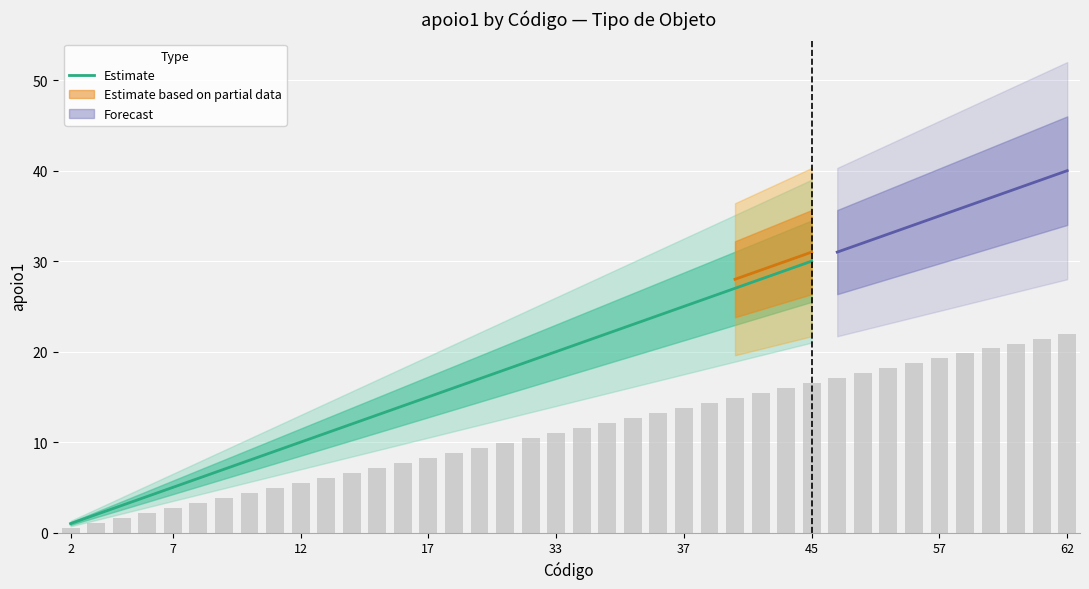

What is the sum of all values?

465